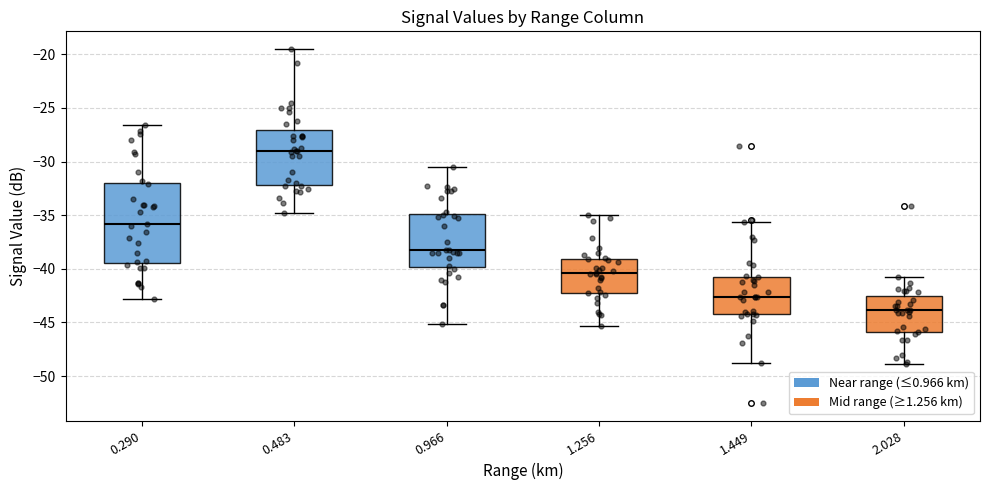

Comparing the boxes themselves (not the whiskers), which one is the tallest?

0.290